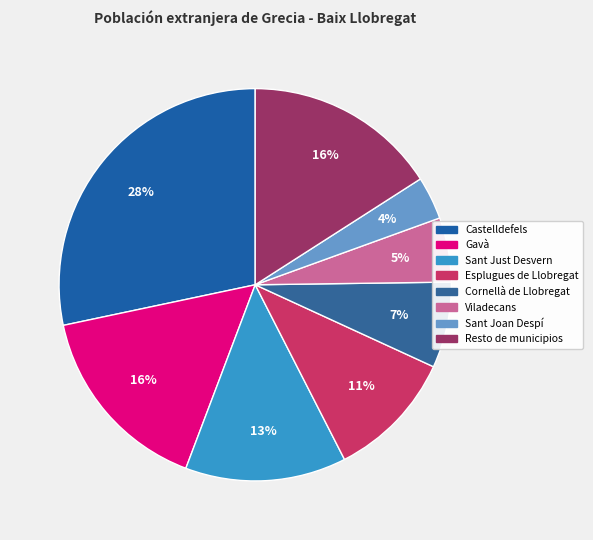

Is it true that Cornellà de Llobregat is 16% of the pie?

False